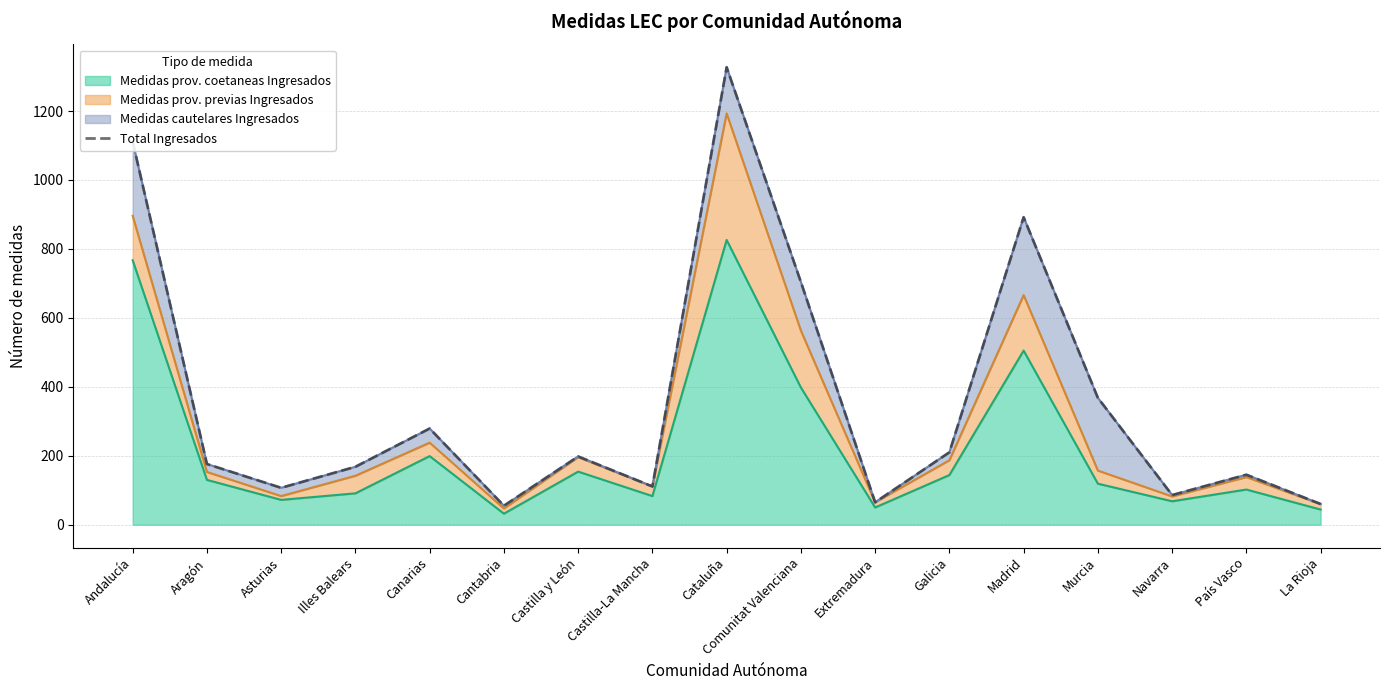

How many lines are shown in the chart?

1